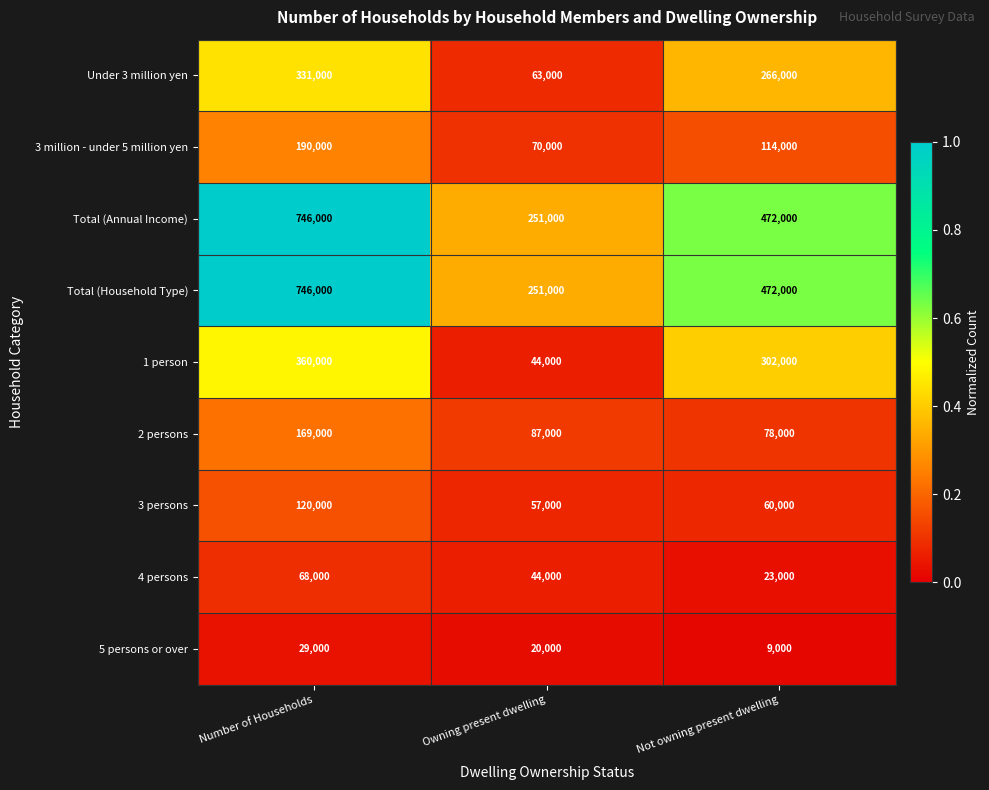

What value does the Total (Annual Income) series have at Owning present dwelling, to the nearest 10?

251000